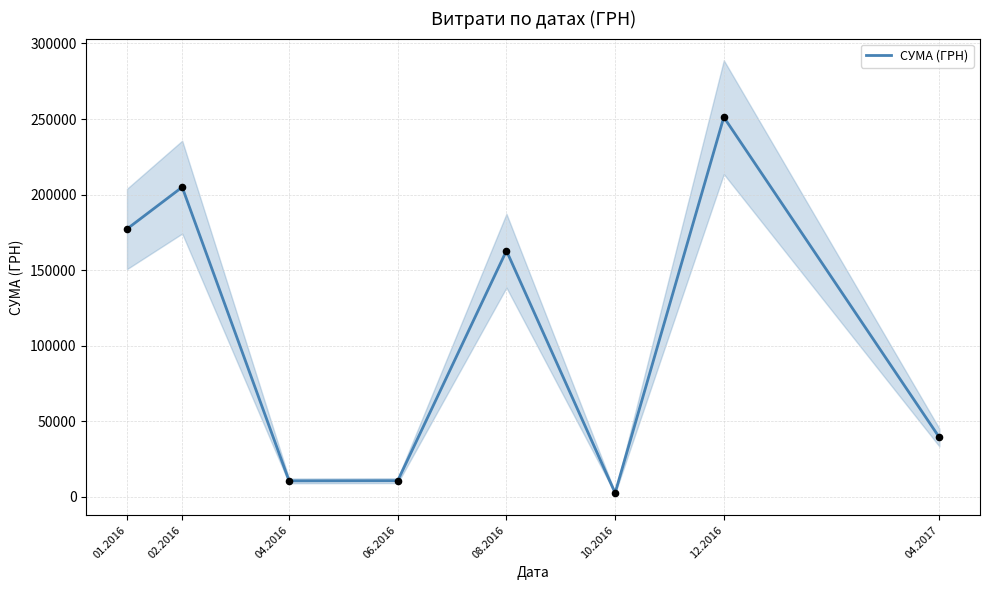

Which has a higher value, 01.2016 or 12.2016?

12.2016